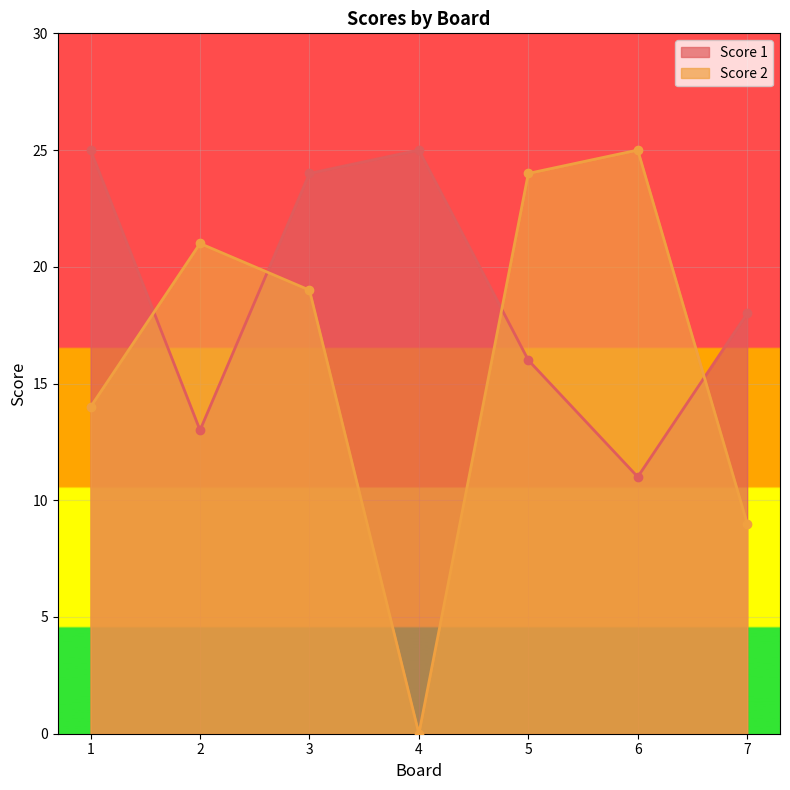

How many categories are shown in the chart?

7